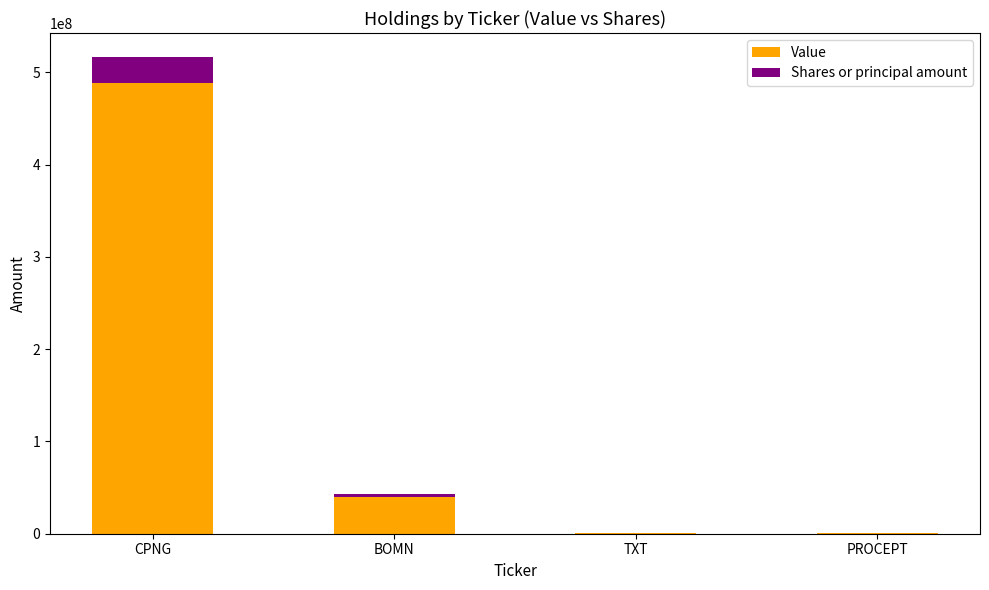

Where is Value nearest to the value 244376631?

BOMN